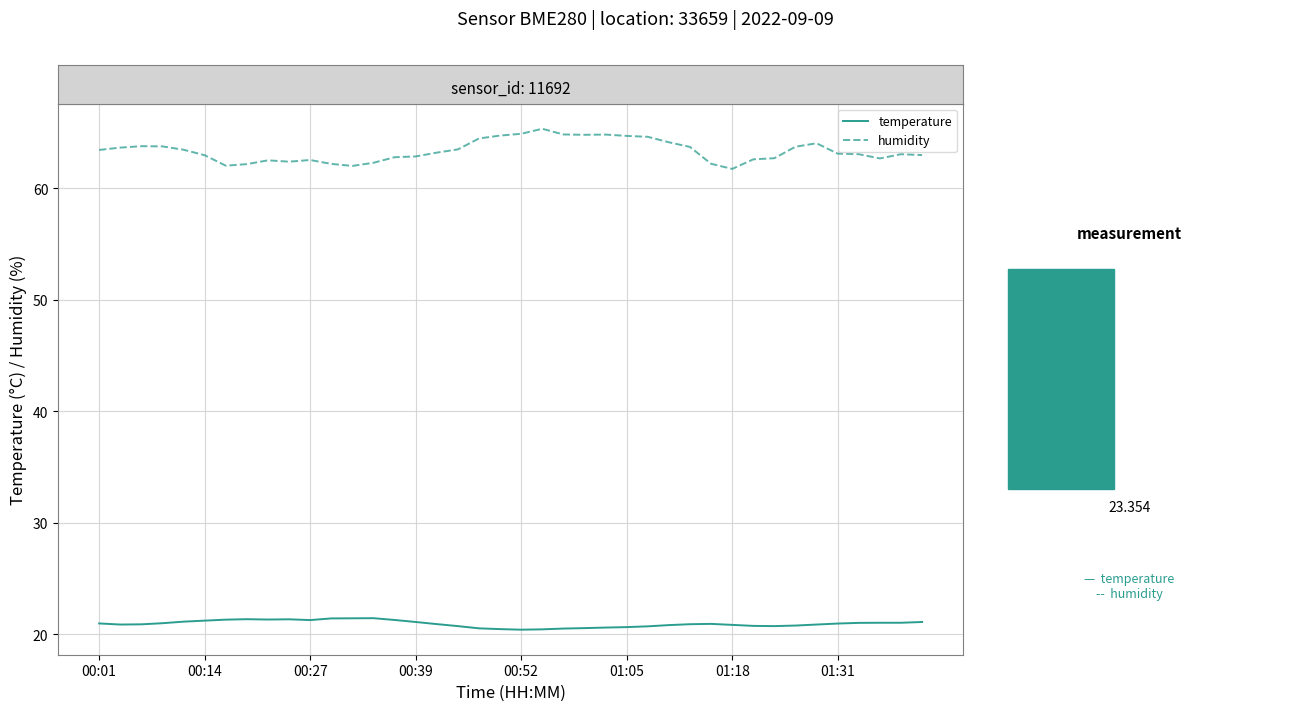

Which series has the largest total across all categories?

humidity